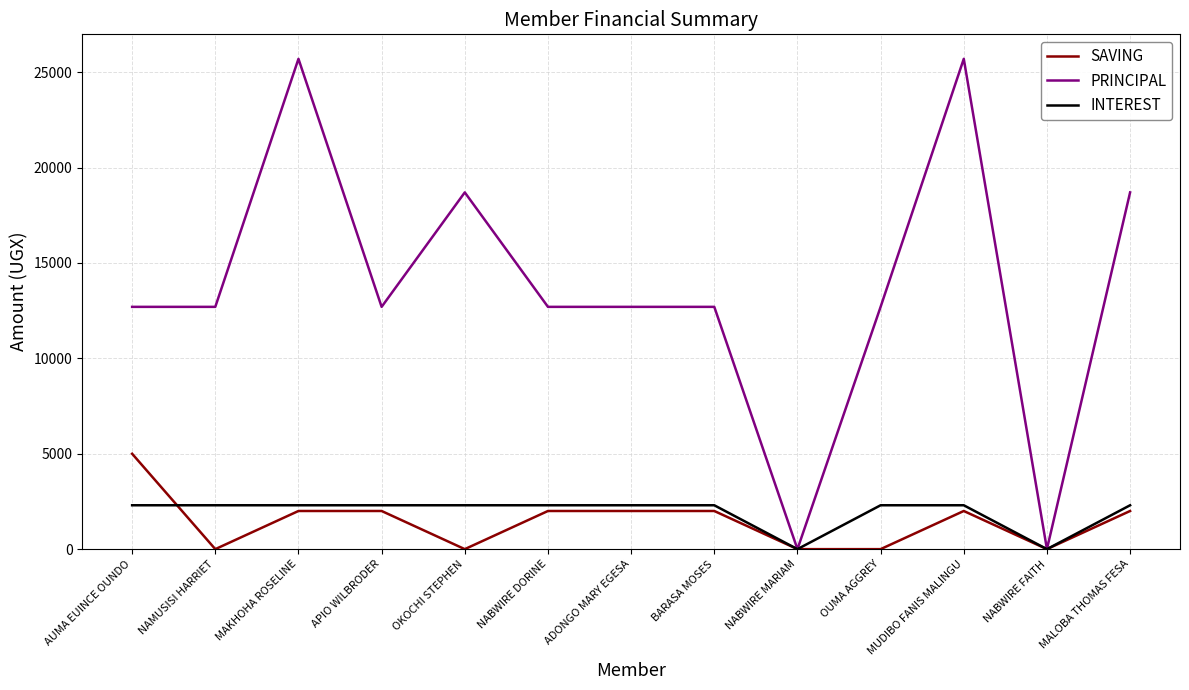

Reading left to right, list all the values displayed in this chart.

SAVING: AUMA EUINCE OUNDO=5000	NAMUSISI HARRIET=0	MAKHOHA ROSELINE=2000	APIO WILBRODER=2000	OKOCHI STEPHEN=0	NABWIRE DORINE=2000	ADONGO MARY EGESA=2000	BARASA MOSES=2000	NABWIRE MARIAM=0	OUMA AGGREY=0	MUDIBO FANIS MALINGU=2000	NABWIRE FAITH=0	MALOBA THOMAS FESA=2000
PRINCIPAL: AUMA EUINCE OUNDO=12700	NAMUSISI HARRIET=12700	MAKHOHA ROSELINE=25700	APIO WILBRODER=12700	OKOCHI STEPHEN=18700	NABWIRE DORINE=12700	ADONGO MARY EGESA=12700	BARASA MOSES=12700	NABWIRE MARIAM=0	OUMA AGGREY=12700	MUDIBO FANIS MALINGU=25700	NABWIRE FAITH=0	MALOBA THOMAS FESA=18700
INTEREST: AUMA EUINCE OUNDO=2300	NAMUSISI HARRIET=2300	MAKHOHA ROSELINE=2300	APIO WILBRODER=2300	OKOCHI STEPHEN=2300	NABWIRE DORINE=2300	ADONGO MARY EGESA=2300	BARASA MOSES=2300	NABWIRE MARIAM=0	OUMA AGGREY=2300	MUDIBO FANIS MALINGU=2300	NABWIRE FAITH=0	MALOBA THOMAS FESA=2300